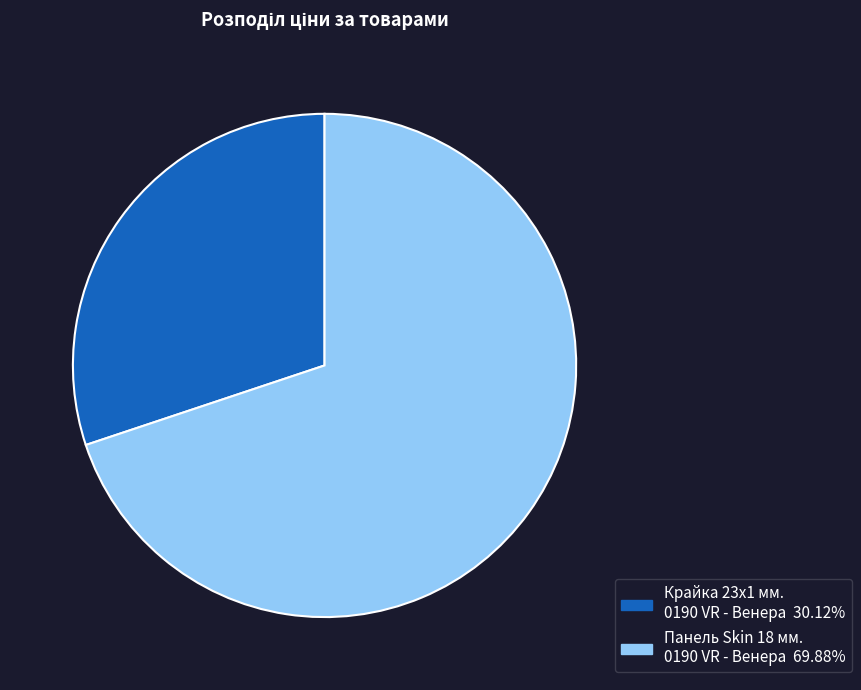

Does any single category account for the majority?

Yes